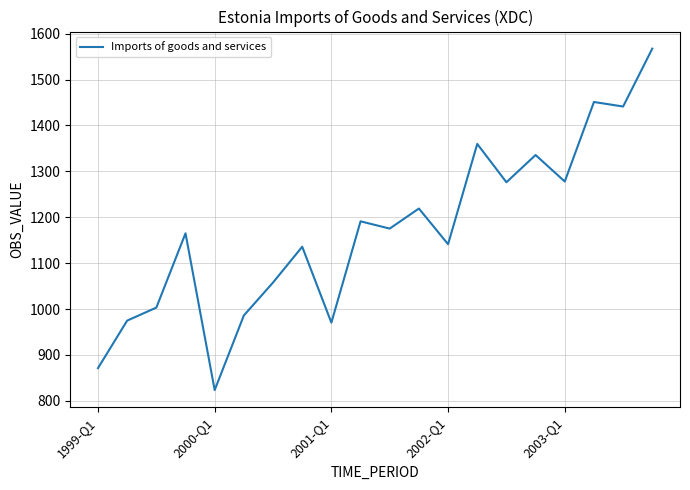

What is the smallest value displayed?

823.6